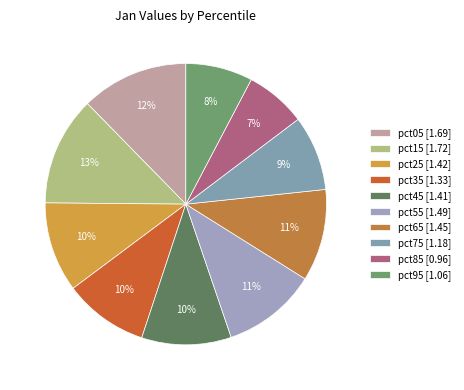

How many slices are in this pie chart?

10